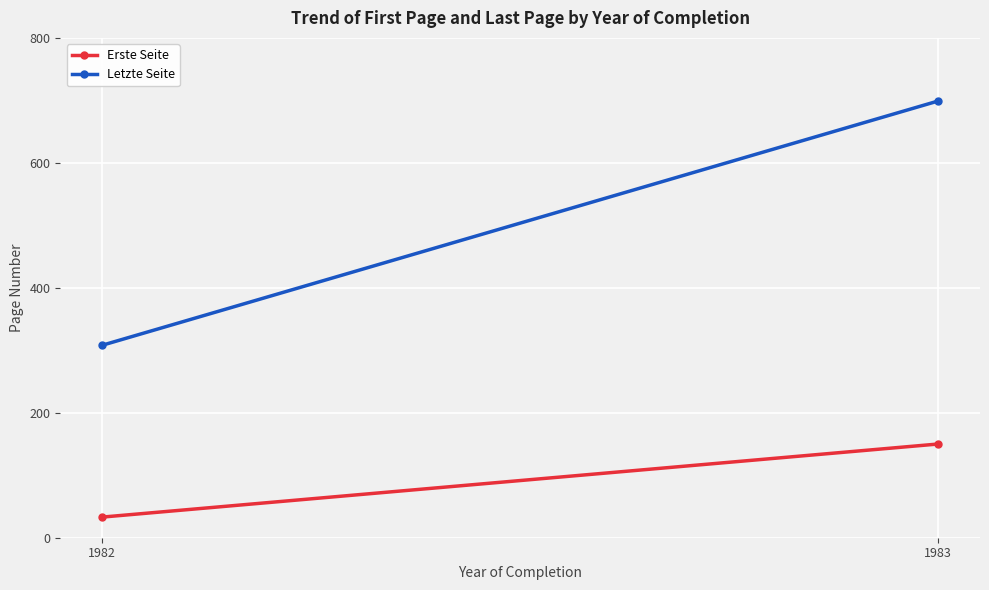

Rank the categories by Erste Seite value from lowest to highest.

1982, 1983